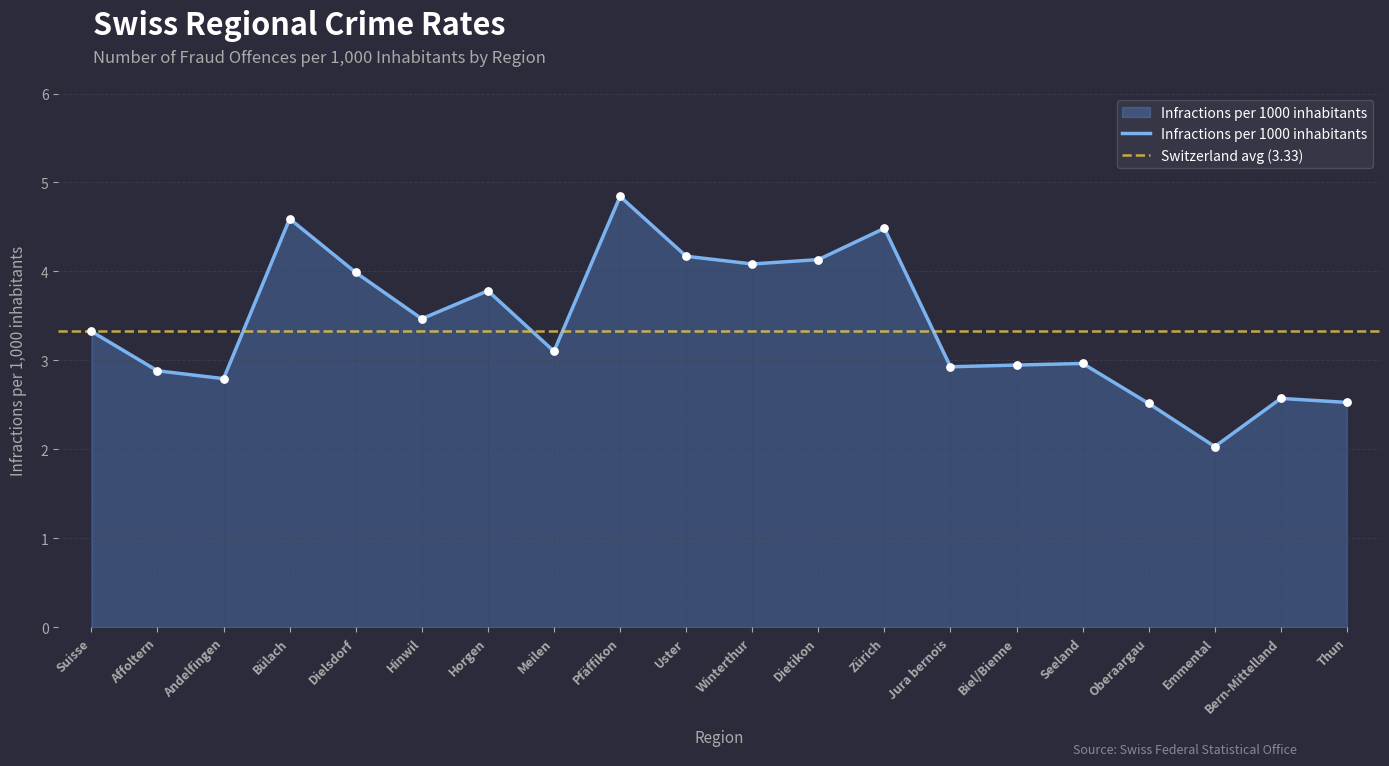

What is the ratio of the value at Bern-Mittelland to the value at Horgen?

0.7